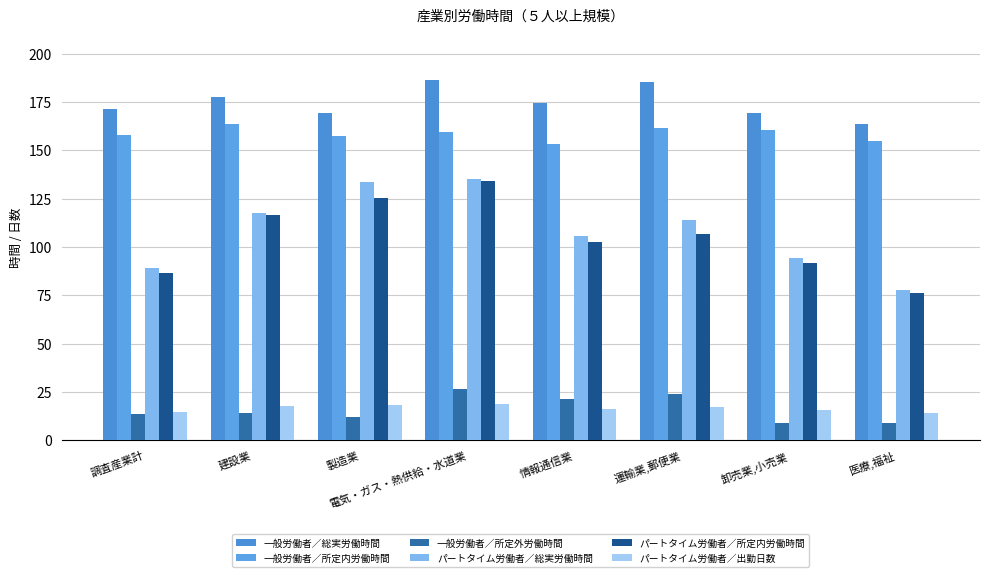

Where is パートタイム労働者／出勤日数 nearest to the value 16?

情報通信業